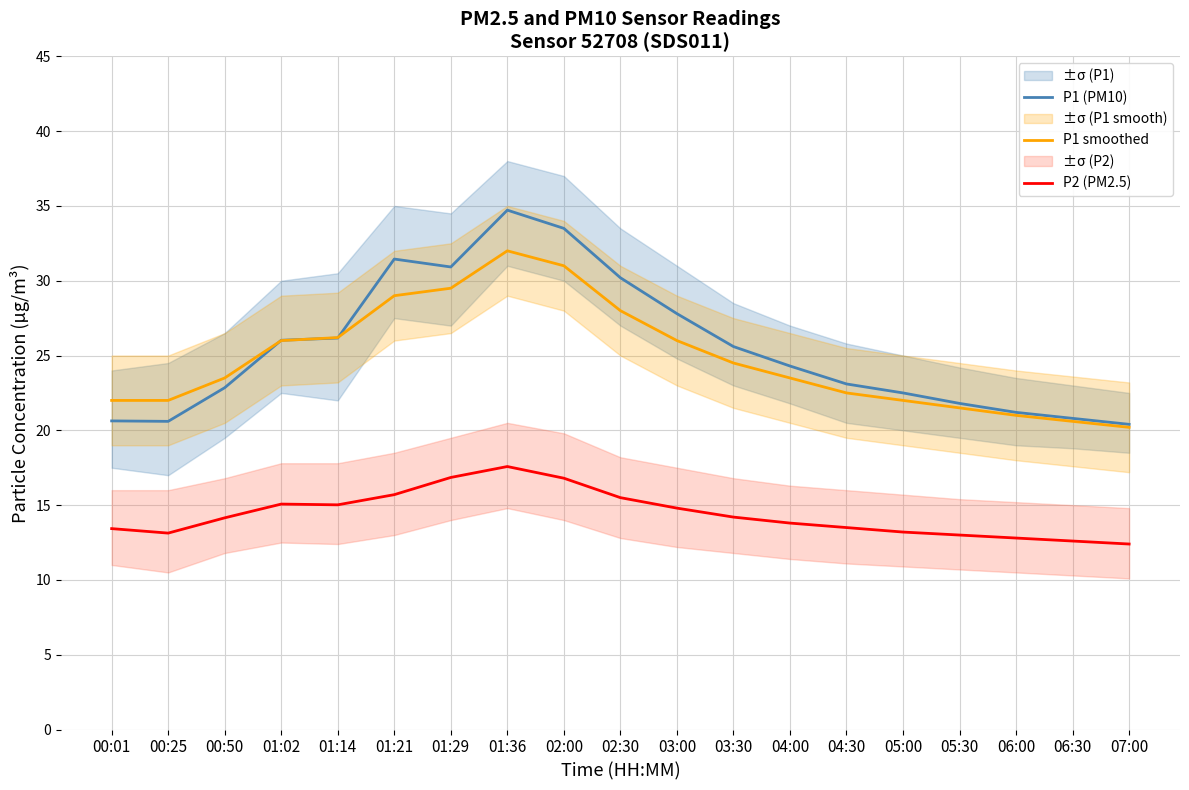

True or false: P1 (PM10) has more than 2 points higher than both neighbors.

False